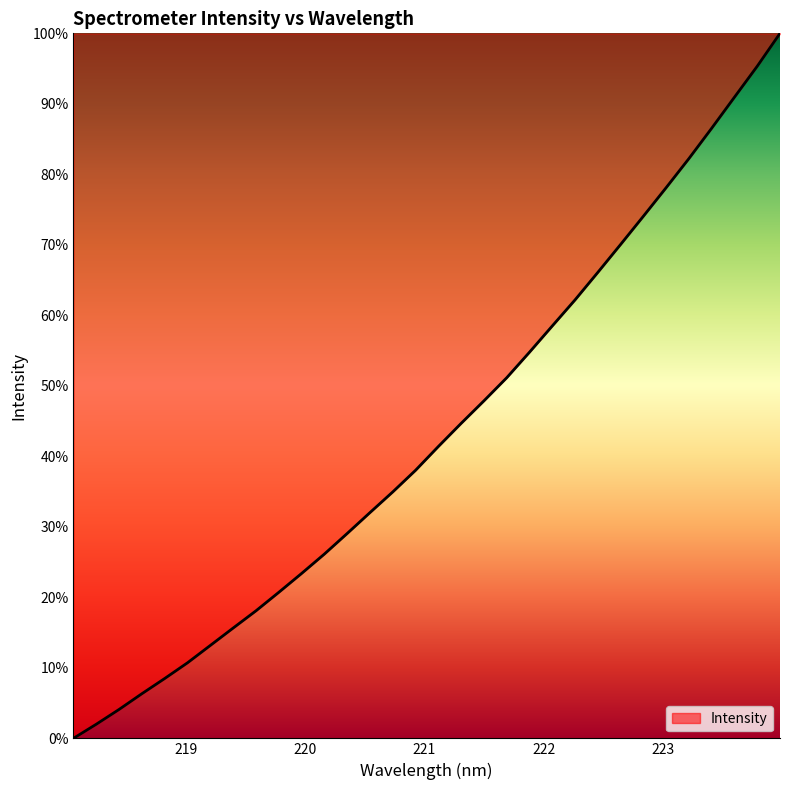

What is the difference between the maximum and minimum values?

100.0